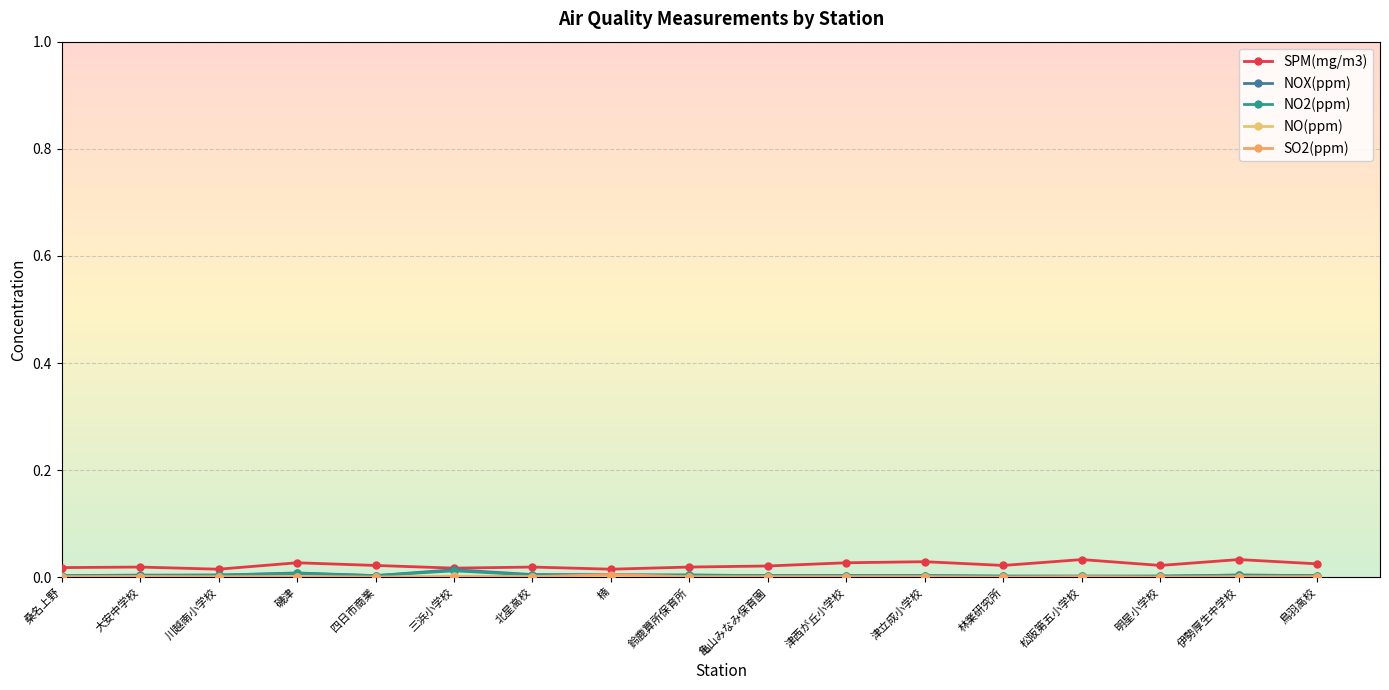

How many data points does each series have?

17